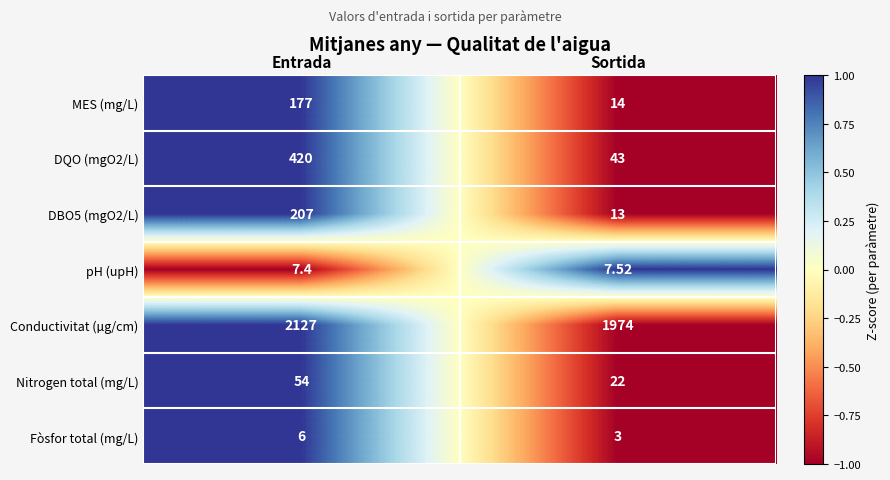

Which series has the largest range (max minus min)?

DQO (mgO2/L)